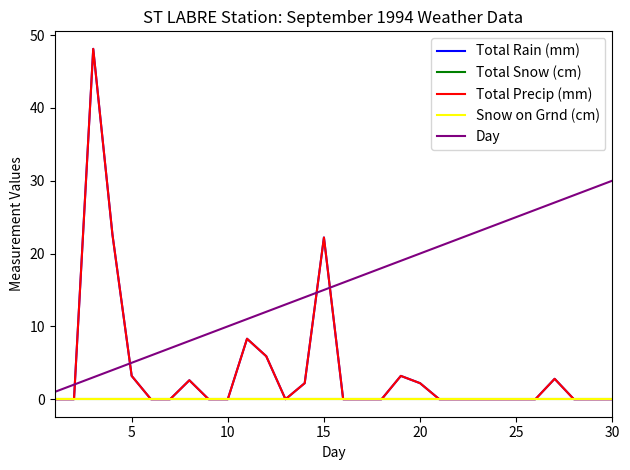

Reading left to right, what are all the values shown in this chart?

Total Rain (mm): 0.0	0.0	48.1	22.6	3.2	0.0	0.0	2.6	0.0	0.0	8.3	5.9	0.0	2.2	22.2	0.0	0.0	0.0	3.2	2.2	0.0	0.0	0.0	0.0	0.0	0.0	2.8	0.0	0.0	0.0
Total Snow (cm): 0.0	0.0	0.0	0.0	0.0	0.0	0.0	0.0	0.0	0.0	0.0	0.0	0.0	0.0	0.0	0.0	0.0	0.0	0.0	0.0	0.0	0.0	0.0	0.0	0.0	0.0	0.0	0.0	0.0	0.0
Total Precip (mm): 0.0	0.0	48.1	22.6	3.2	0.0	0.0	2.6	0.0	0.0	8.3	5.9	0.0	2.2	22.2	0.0	0.0	0.0	3.2	2.2	0.0	0.0	0.0	0.0	0.0	0.0	2.8	0.0	0.0	0.0
Snow on Grnd (cm): 0.0	0.0	0.0	0.0	0.0	0.0	0.0	0.0	0.0	0.0	0.0	0.0	0.0	0.0	0.0	0.0	0.0	0.0	0.0	0.0	0.0	0.0	0.0	0.0	0.0	0.0	0.0	0.0	0.0	0.0
Day: 1.0	2.0	3.0	4.0	5.0	6.0	7.0	8.0	9.0	10.0	11.0	12.0	13.0	14.0	15.0	16.0	17.0	18.0	19.0	20.0	21.0	22.0	23.0	24.0	25.0	26.0	27.0	28.0	29.0	30.0